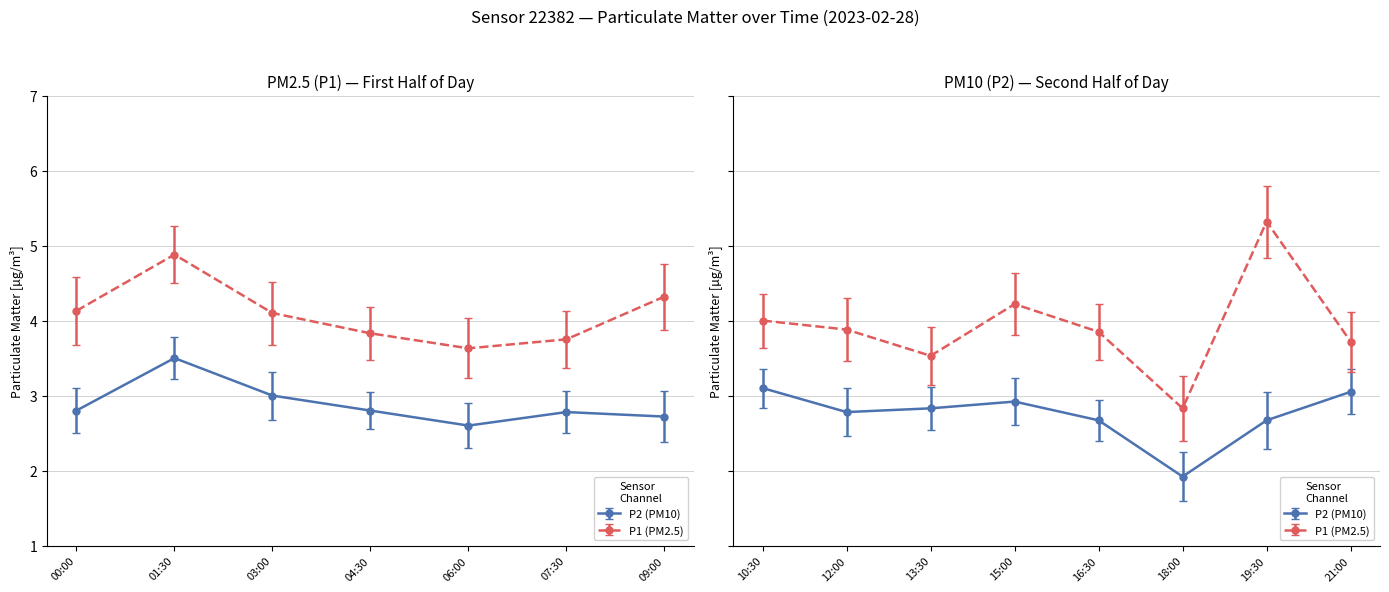

The P1 series shows 6.3 at 13:30. True or false?

False